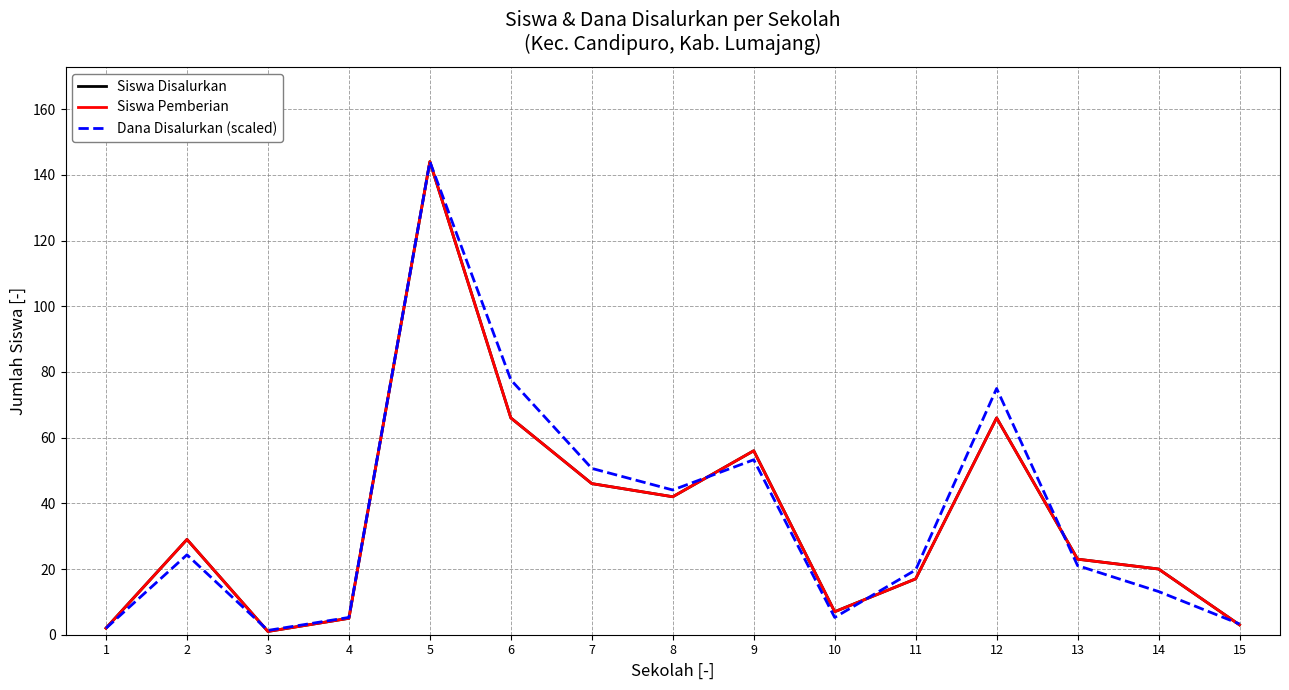

Does the chart display data point markers on the line(s)?

No